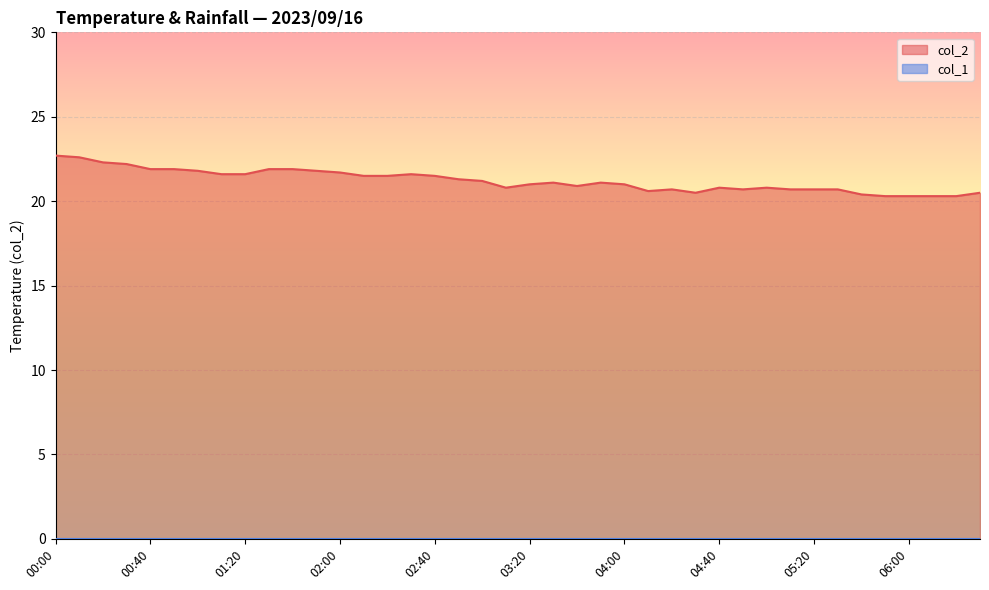

Approximately how many times larger is the value at 02:30 compared to 06:30?

1.1